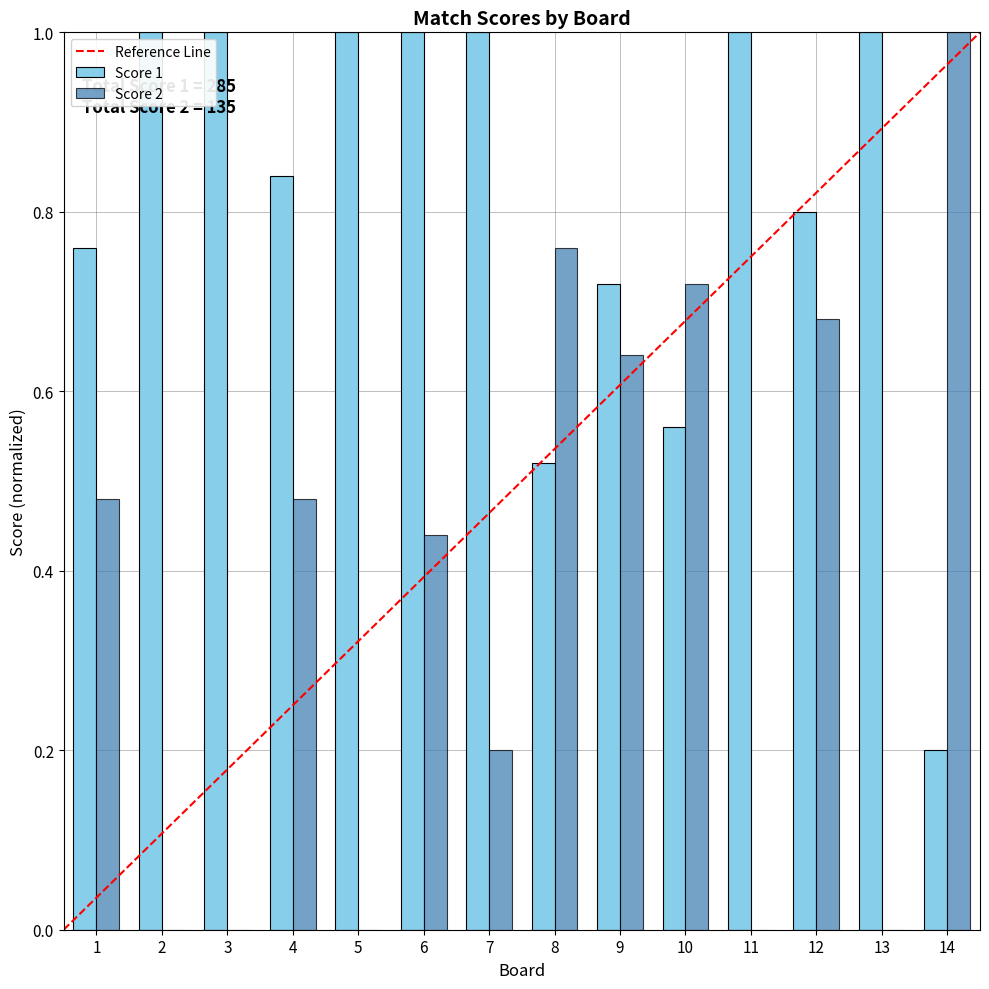

Is it true that Score 1 equals 1.0 at 2?

True